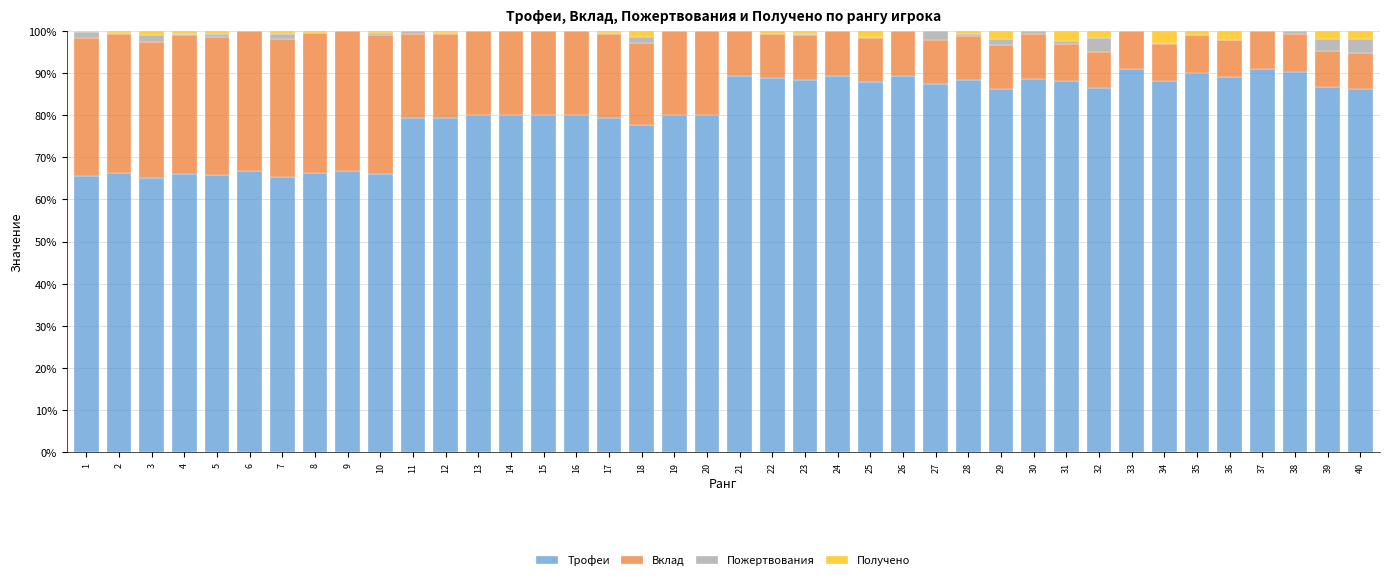

True or false: Трофеи has a value of 87.5 at 27.

True